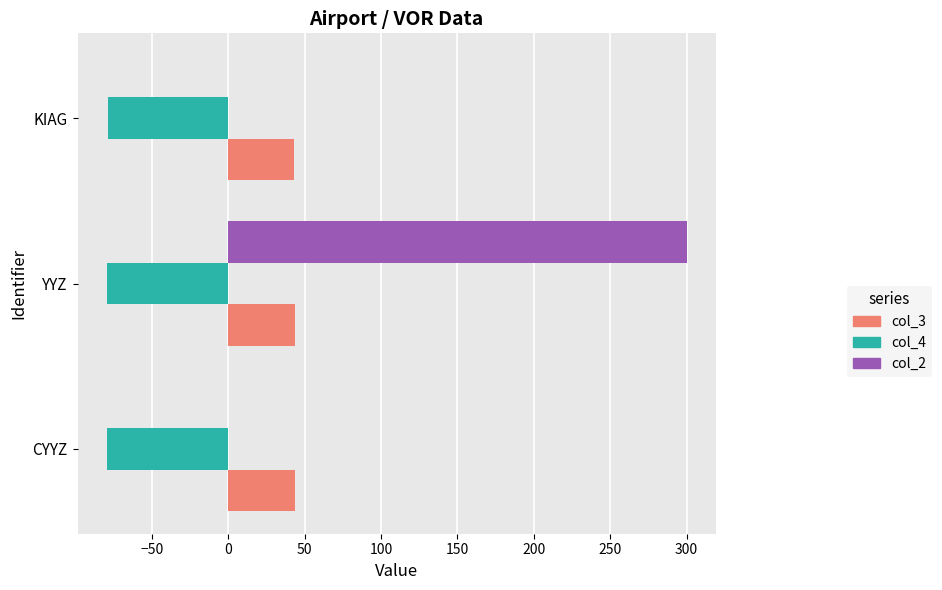

Which series changed the most between YYZ and KIAG?

col_2